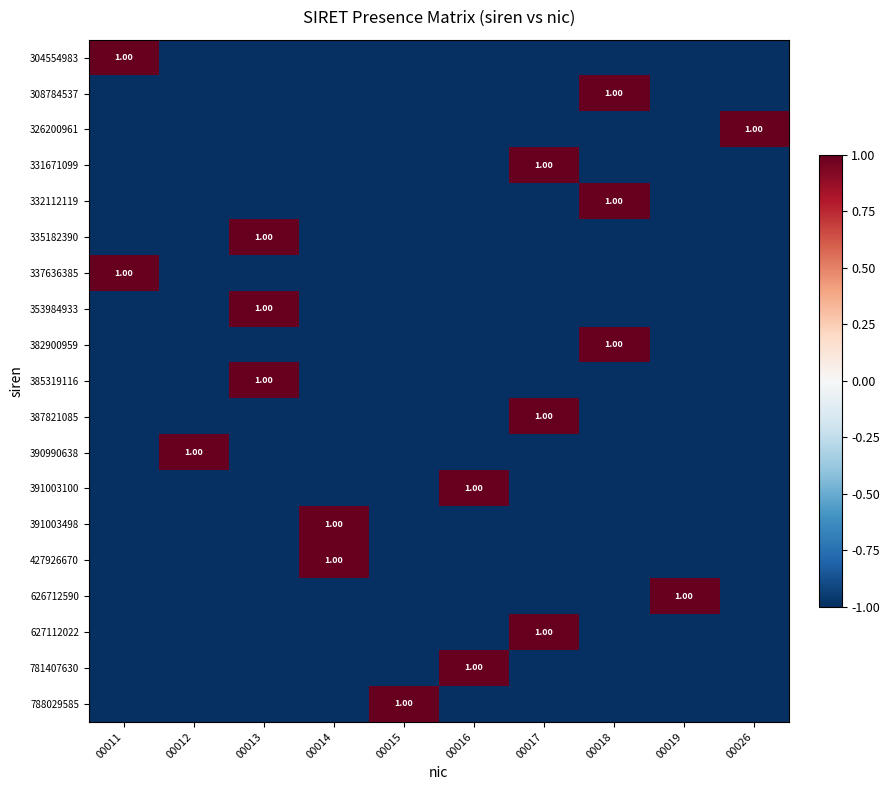

Read the 331671099 value at 00011.

-1